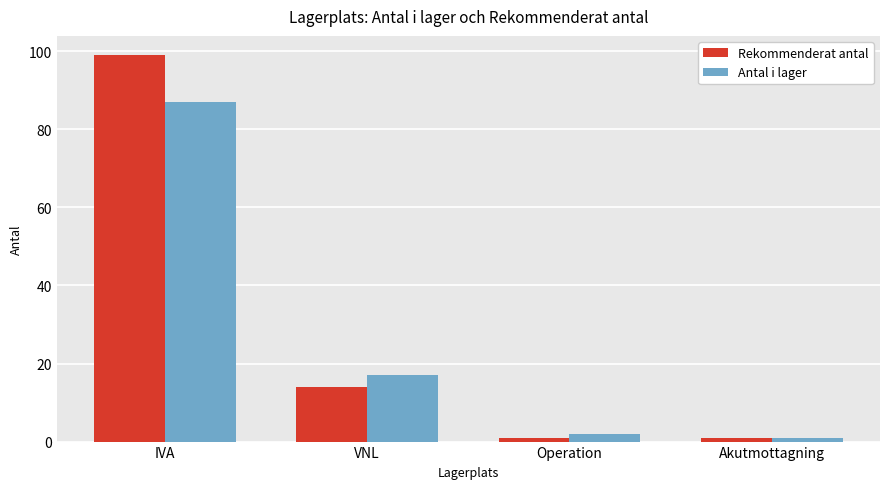

What is the difference between the Antal i lager values at IVA and Operation?

85